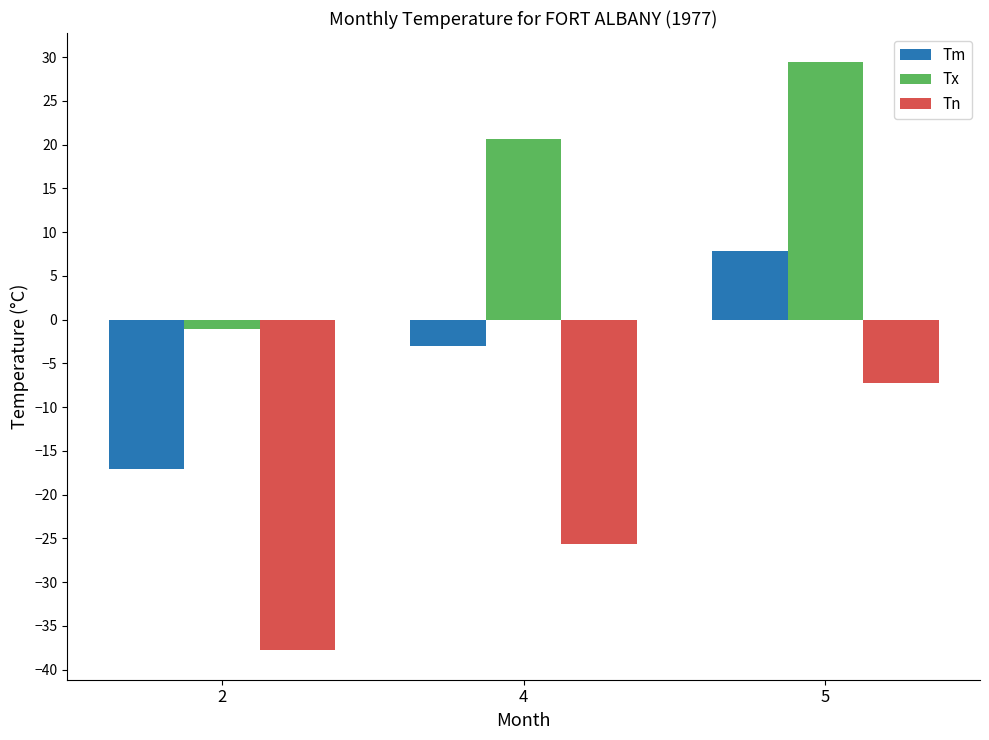

Which label corresponds to the smallest value in the chart?

2